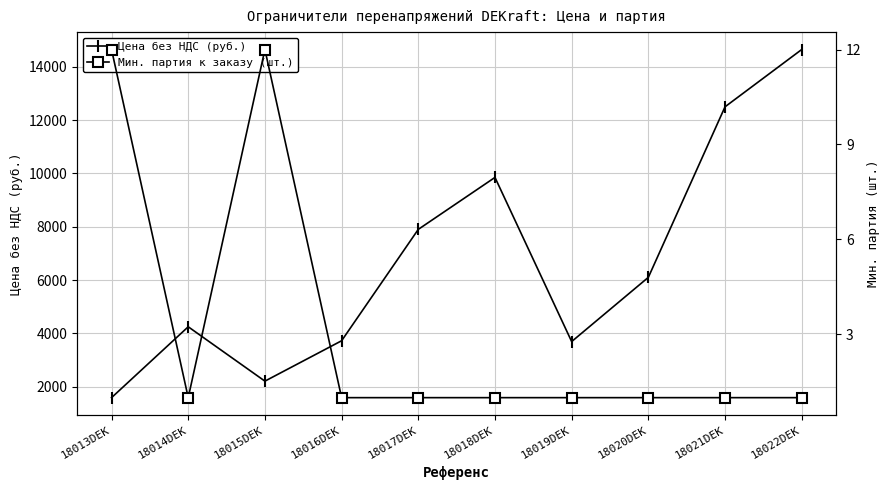

How many distinct data groups are displayed?

2